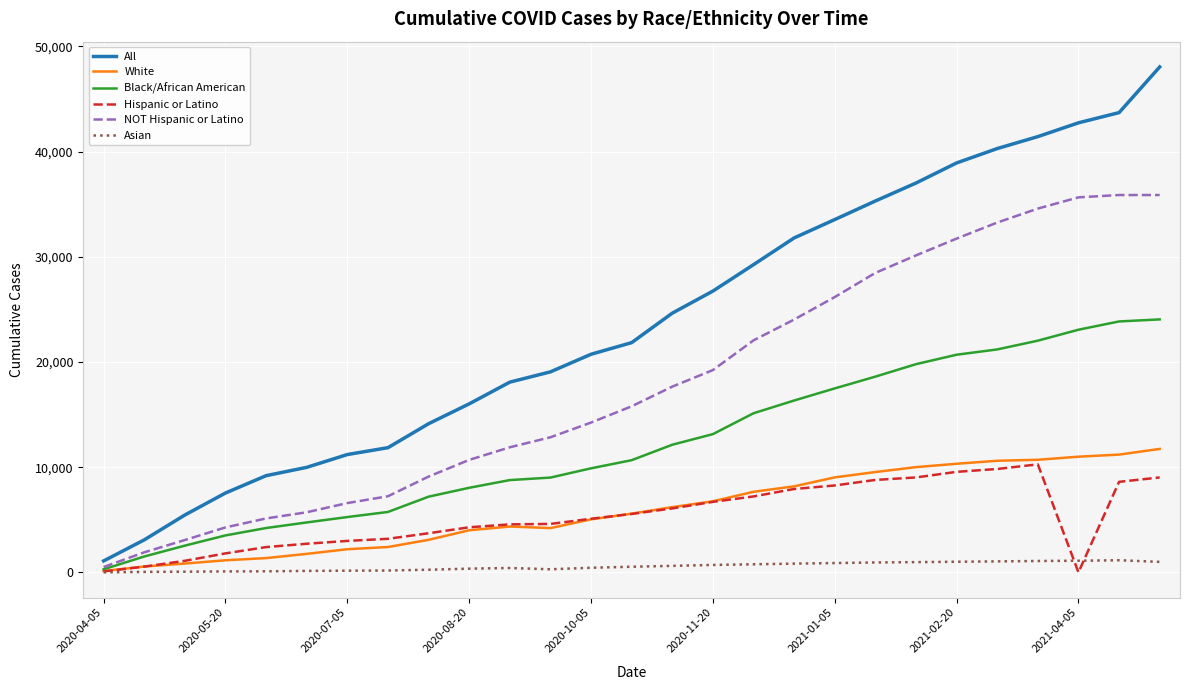

Which series has the largest total across all categories?

All